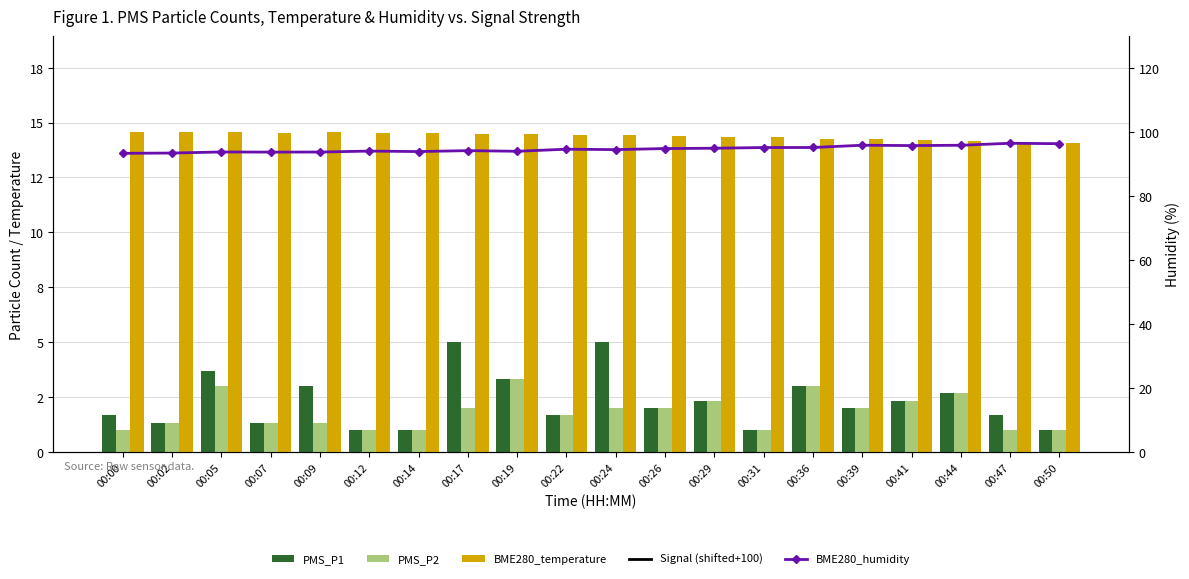

At which category is the sum across all series the highest?

00:24